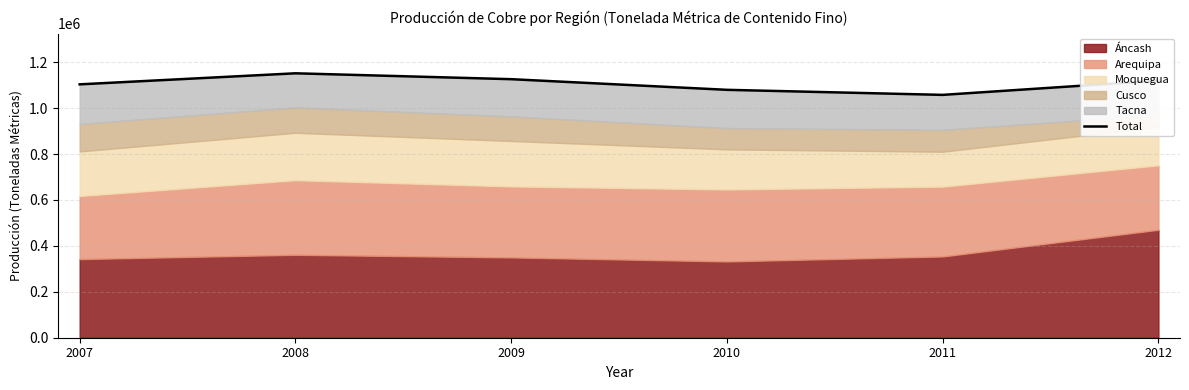

What is the value of the 6th point from the left?

1120025.5